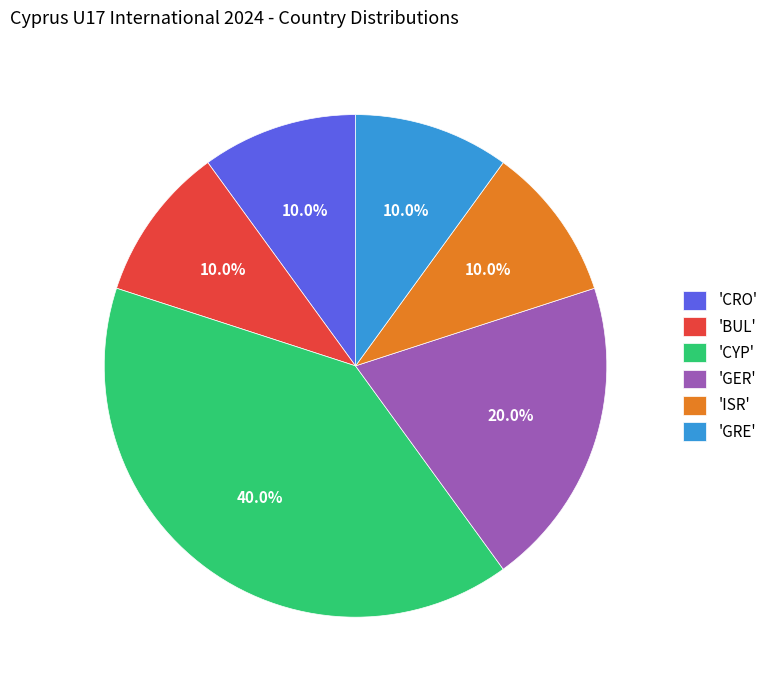

How many segments does this pie chart have?

6